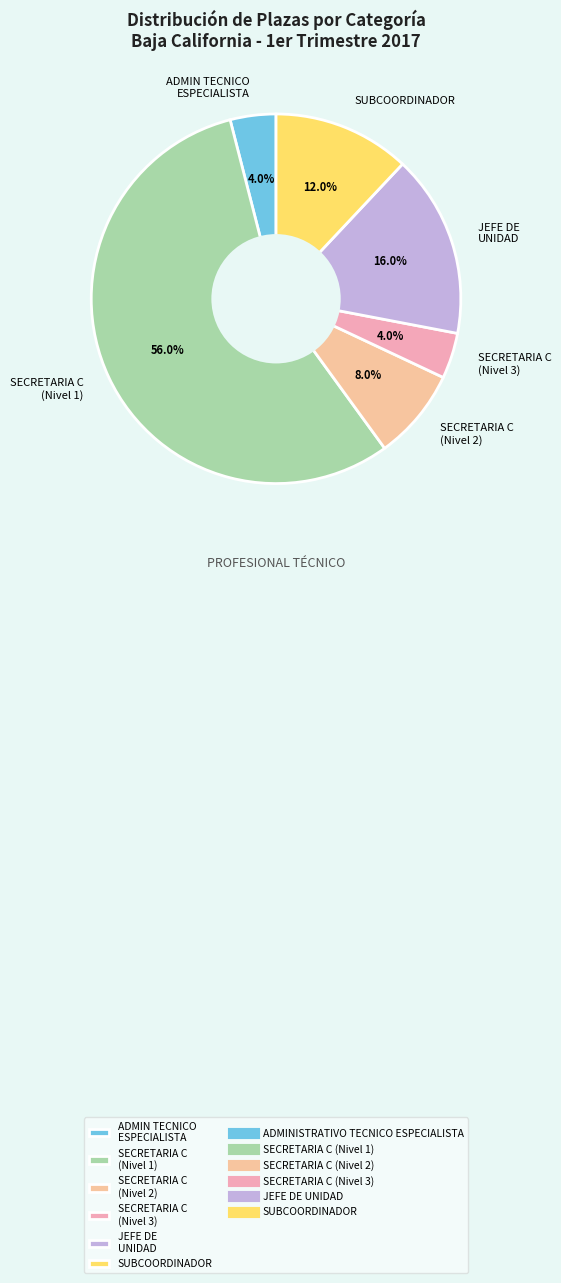

Do SECRETARIA C (Nivel 1) and SUBCOORDINADOR together represent more than half of the pie?

Yes